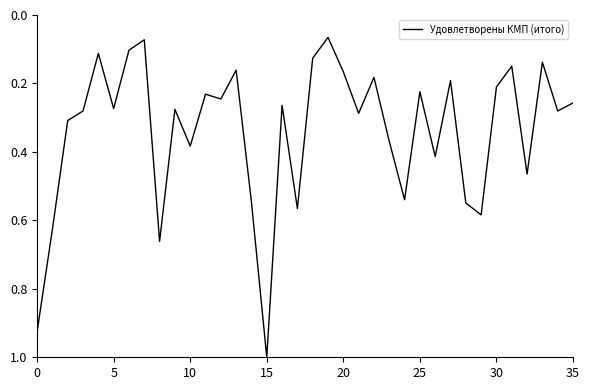

What is the maximum value shown in the chart?

1.0